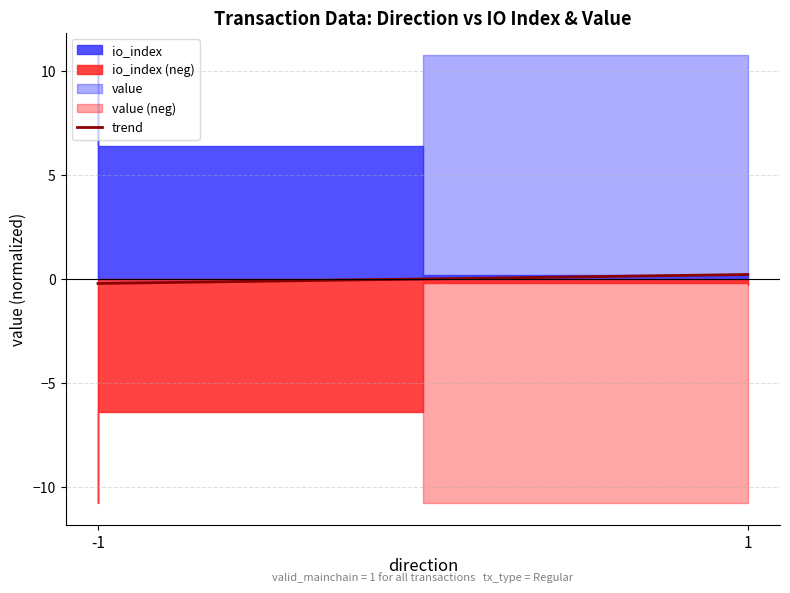

How many values are between 0 and 1?

1